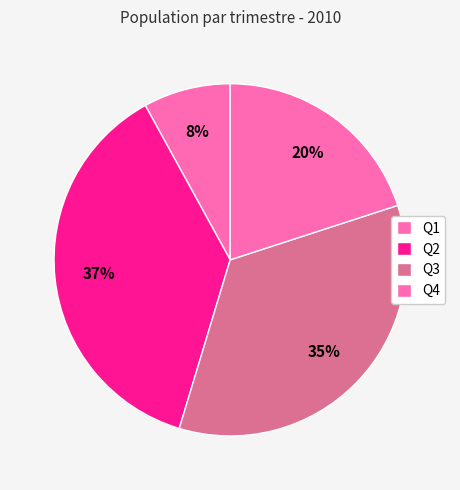

To the nearest percent, what percentage of the pie is Q1?

8%